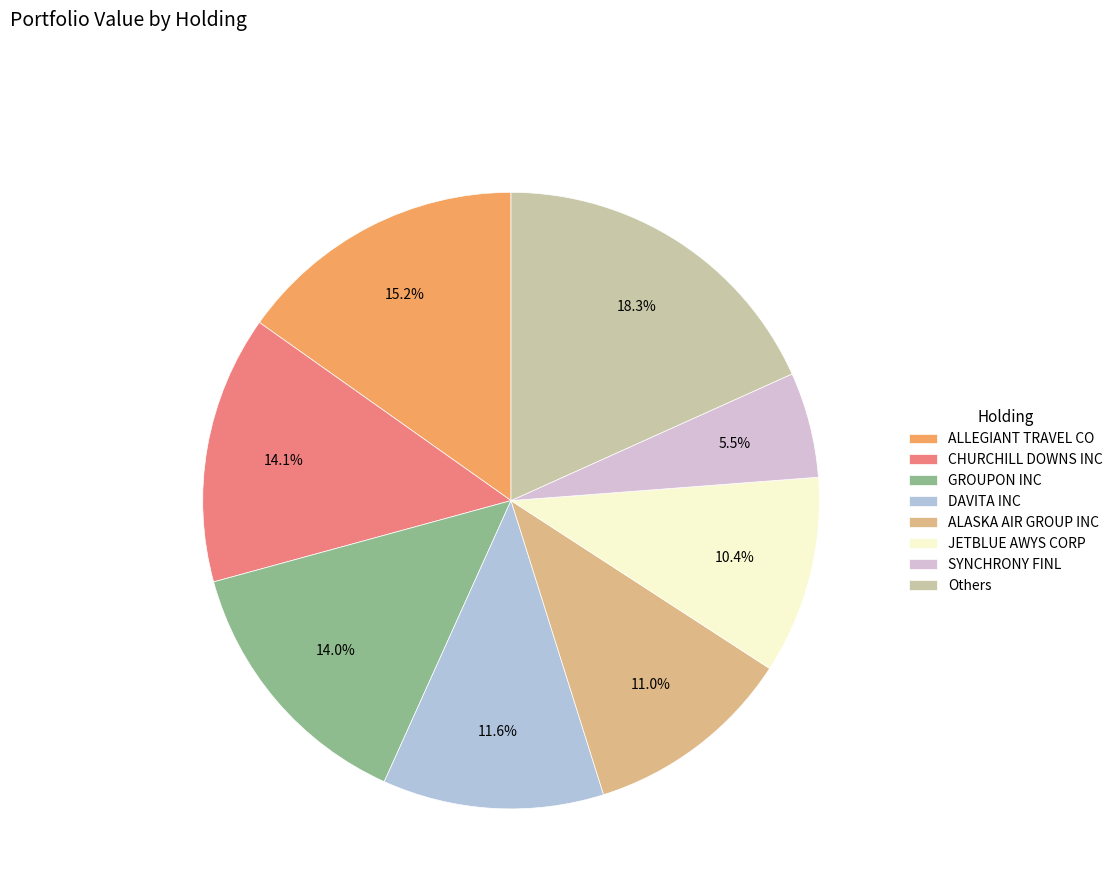

Which slice is the largest?

Others